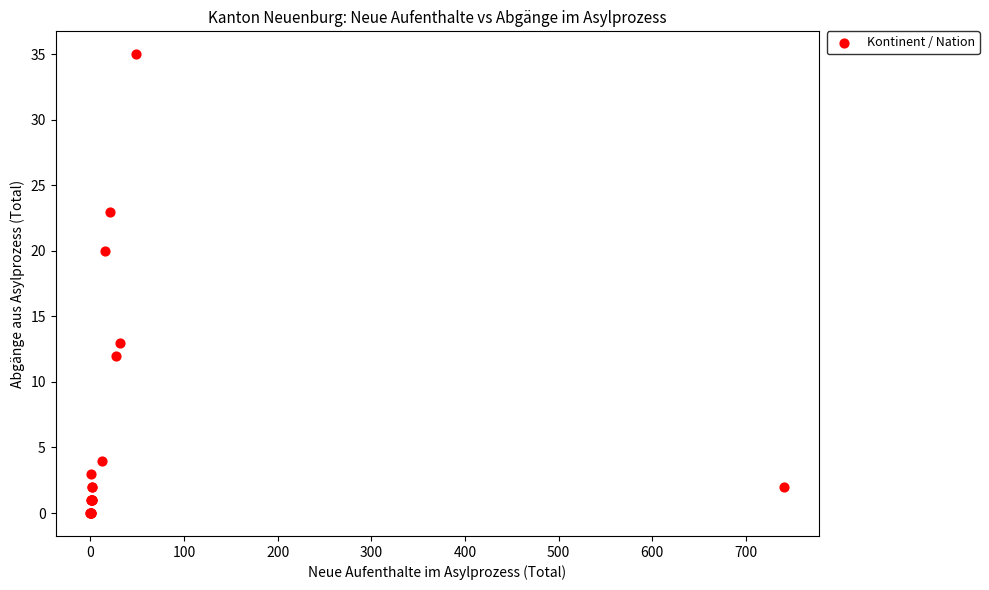

What Y value in the scatter plot is closest to 17?

20